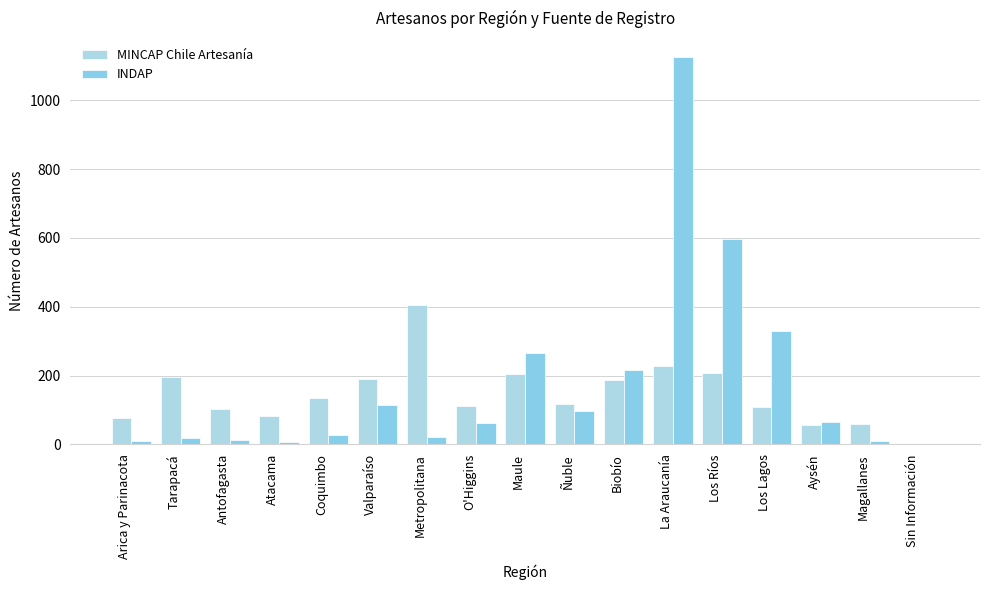

How many data points does each series have?

17